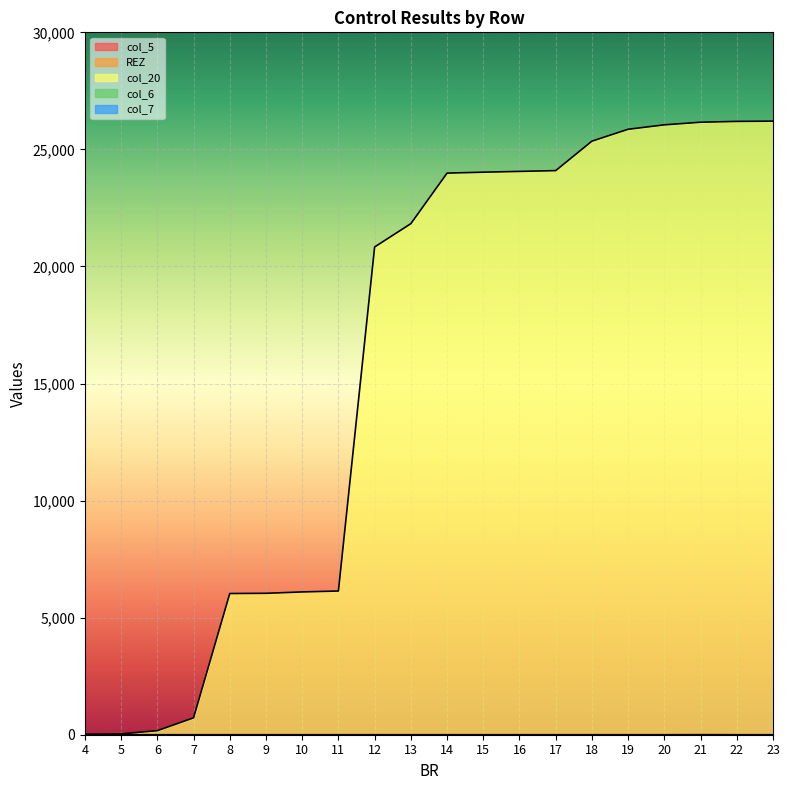

True or false: col_7 and REZ cross at least once.

False